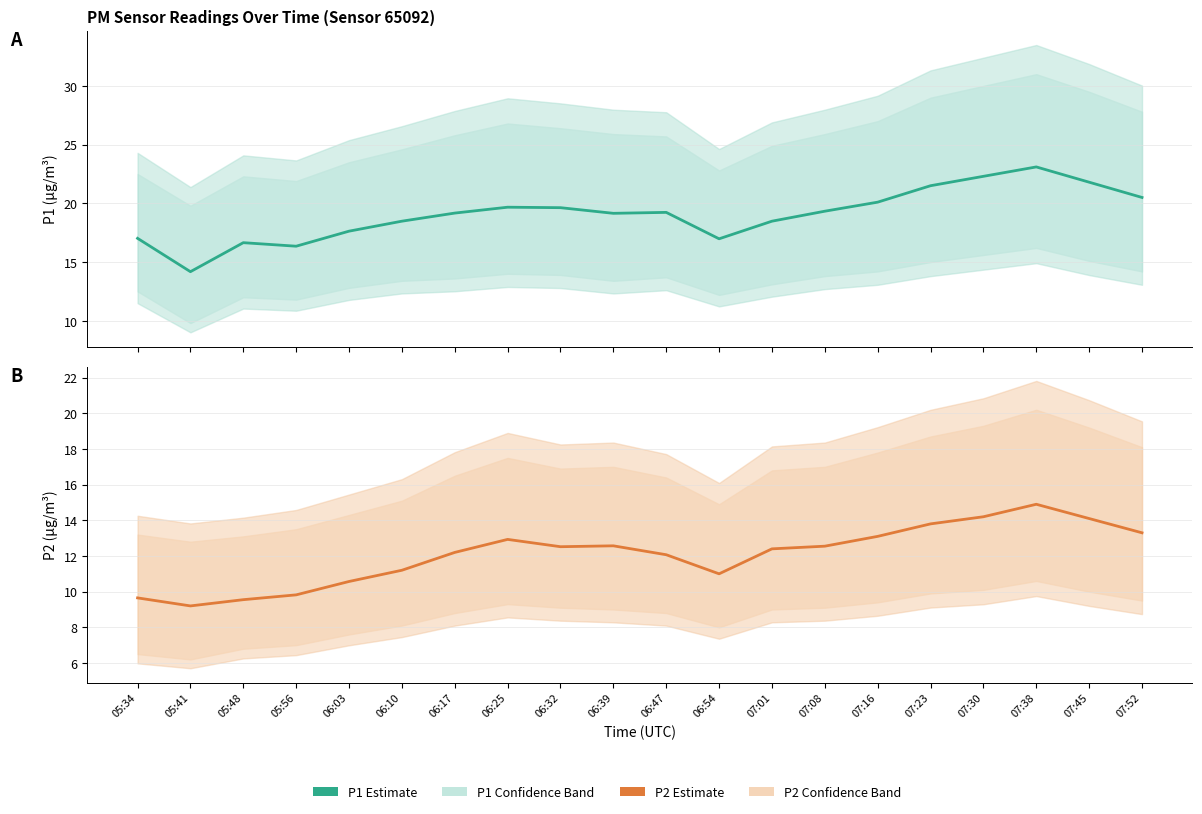

What is the highest value of the P2 Estimate series?

14.9